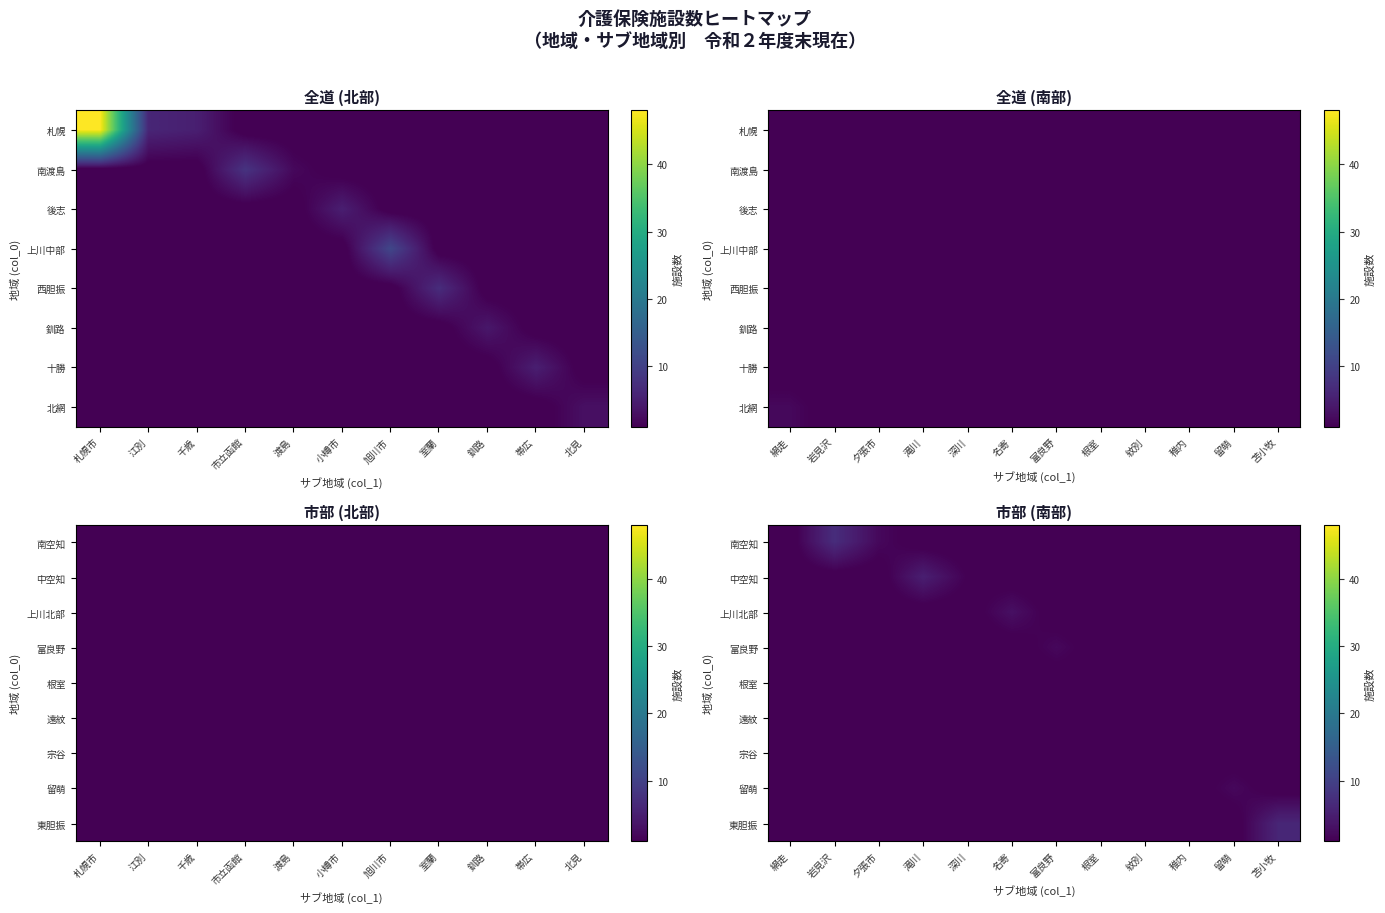

Which has a higher value, 旭川市 or 北見?

旭川市